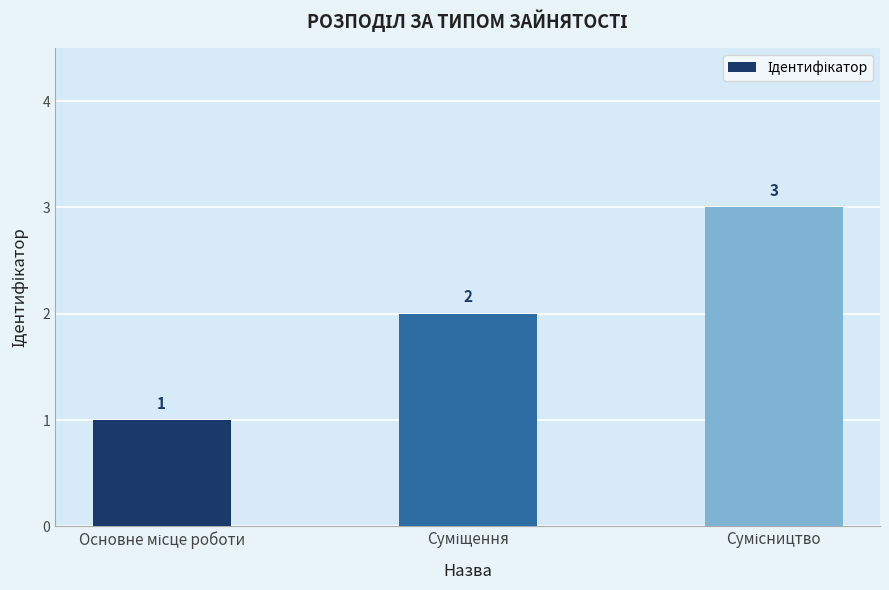

What is the average value?

2